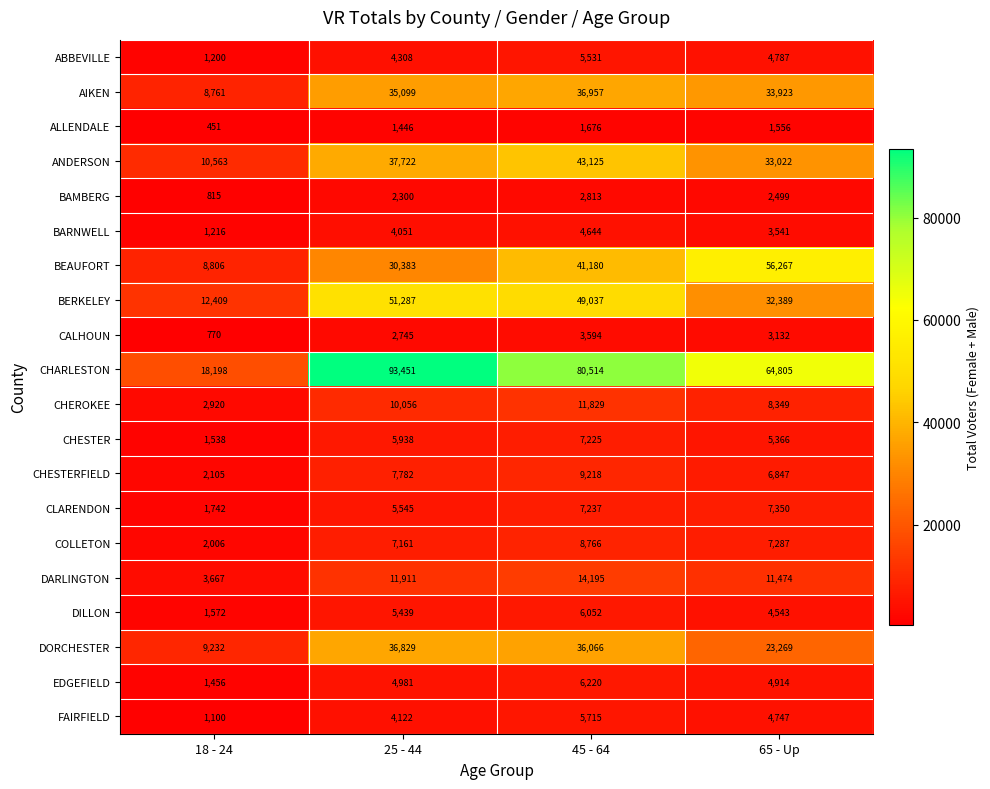

True or false: CHEROKEE has a value of 11829 at 45 - 64.

True